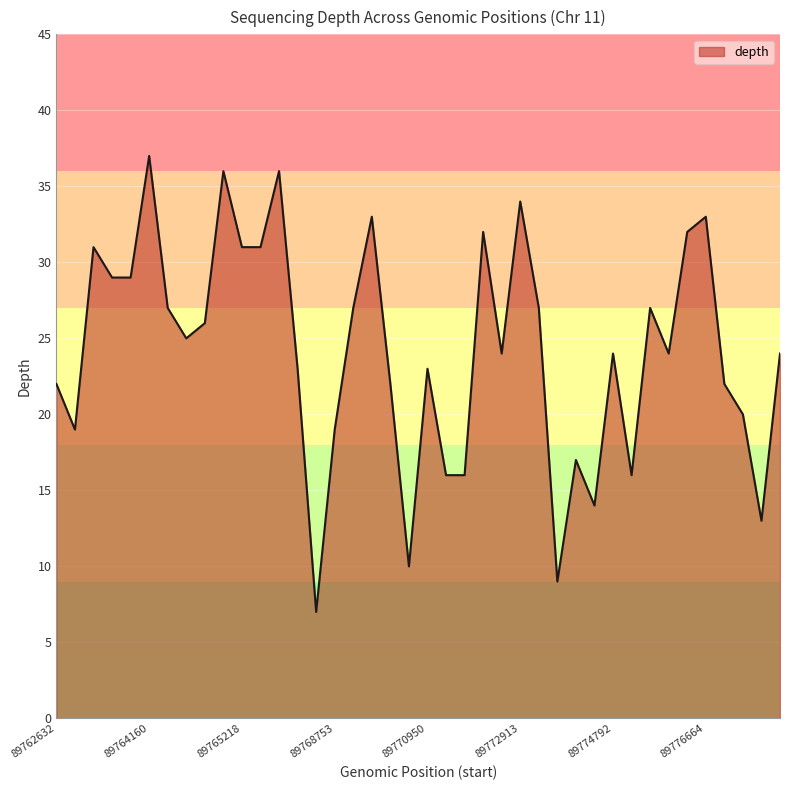

What is the difference between the maximum and minimum values?

30